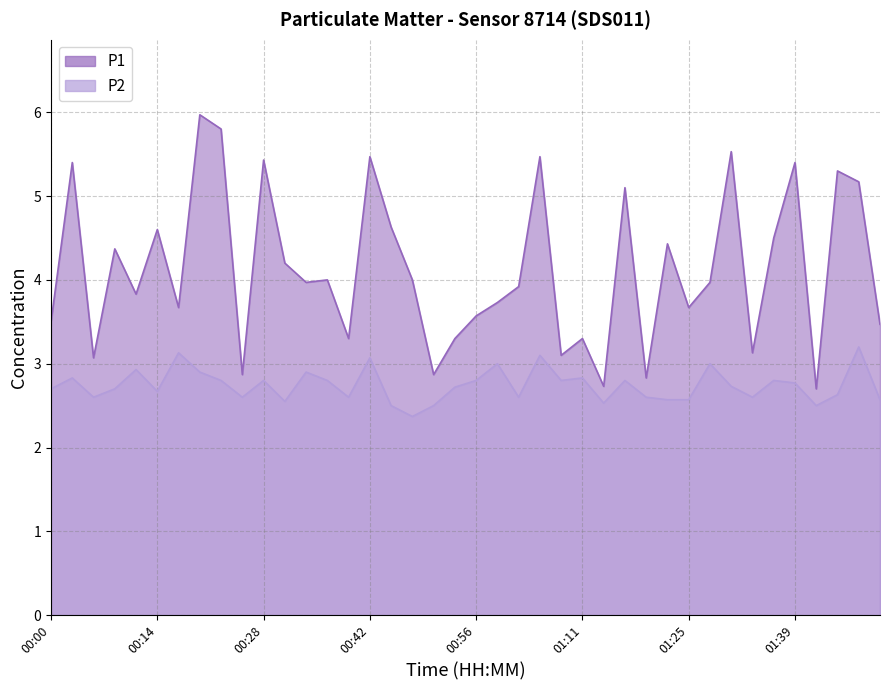

Which series has the widest spread of values?

P1